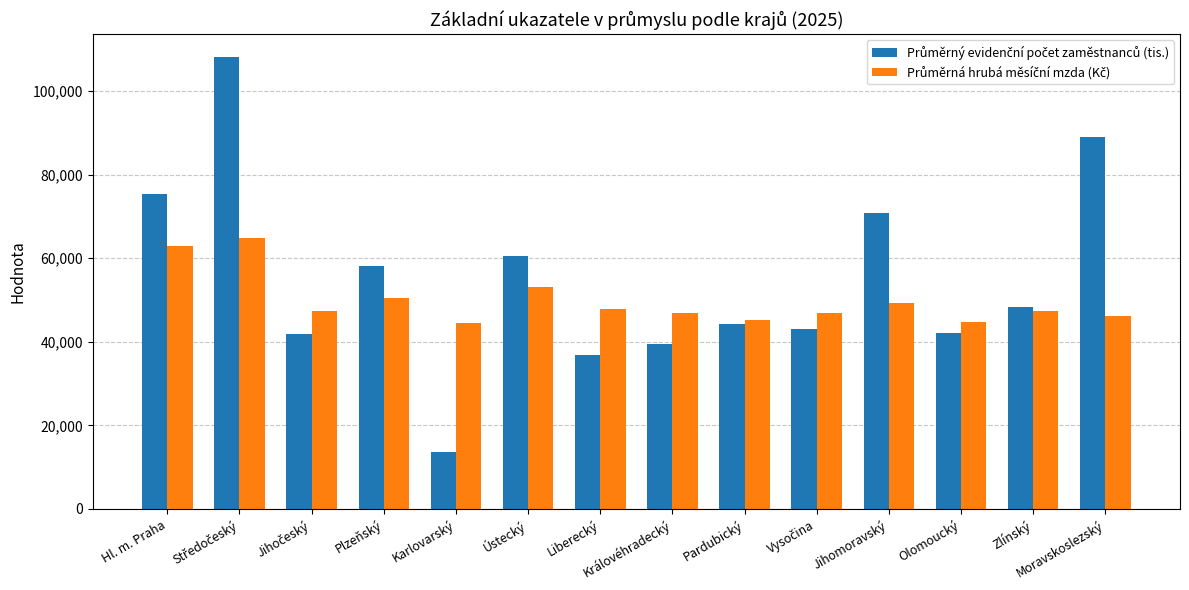

Count the number of categories in the chart.

14